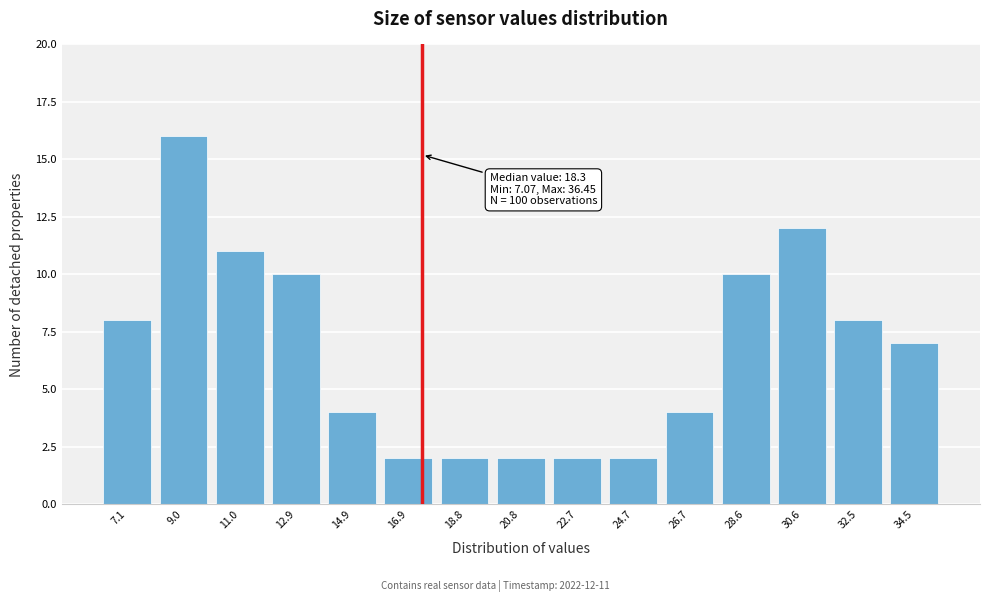

Reading left to right, list all the values displayed in this chart.

7.1=8	9.0=16	11.0=11	12.9=10	14.9=4	16.9=2	18.8=2	20.8=2	22.7=2	24.7=2	26.7=4	28.6=10	30.6=12	32.5=8	34.5=7